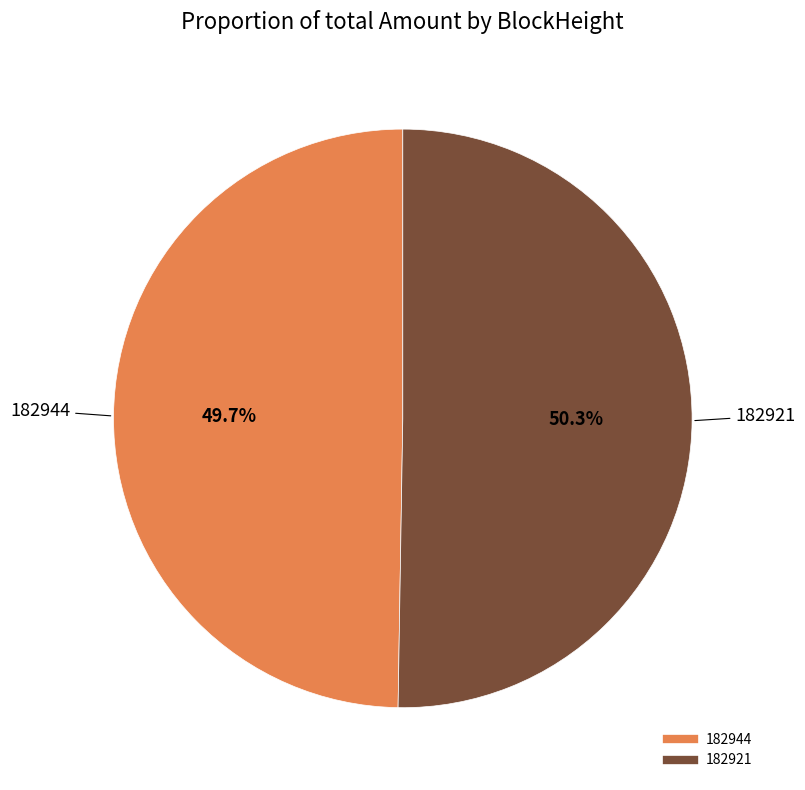

Which slice is the largest?

182921